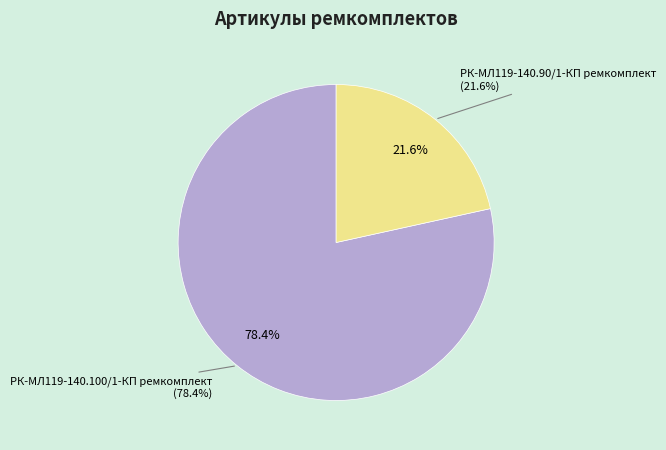

Rank the categories by value from highest to lowest.

РК-МЛ119-140.100/1-КП ремкомплект, РК-МЛ119-140.90/1-КП ремкомплект